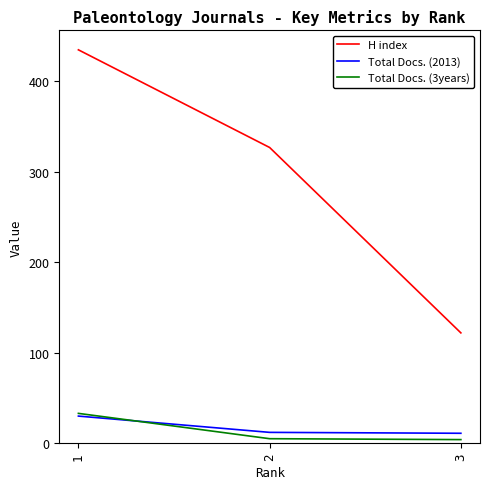

Which series has the largest total across all categories?

H index